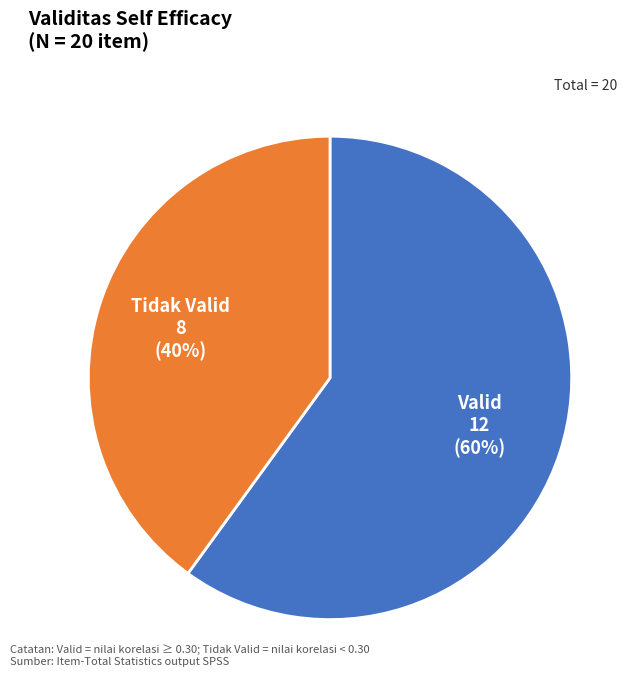

Which category has the biggest portion of the pie?

Valid